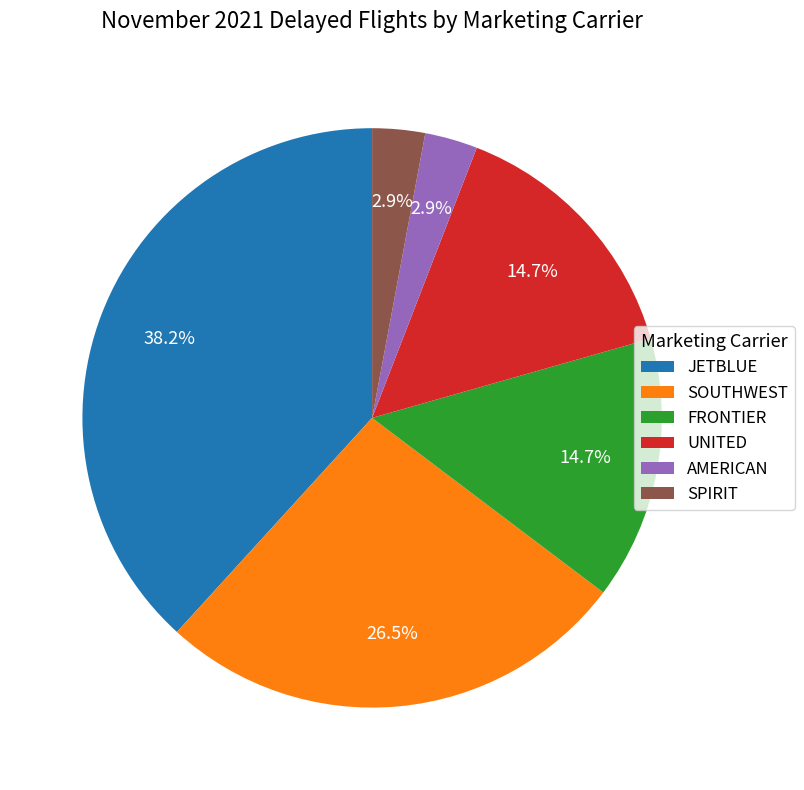

To the nearest percent, what is the combined percentage of SOUTHWEST and FRONTIER?

41%